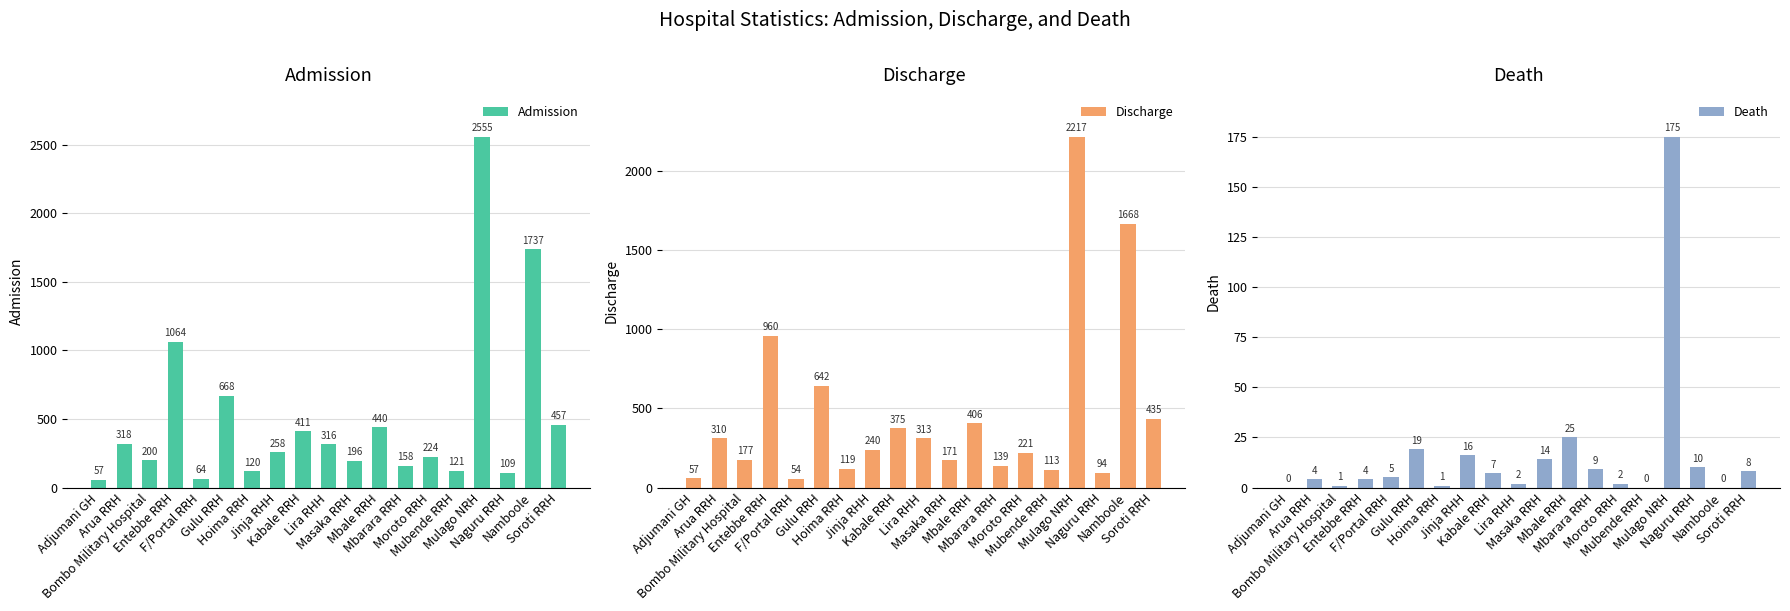

At which category does the chart reach its minimum across all series?

Adjumani GH